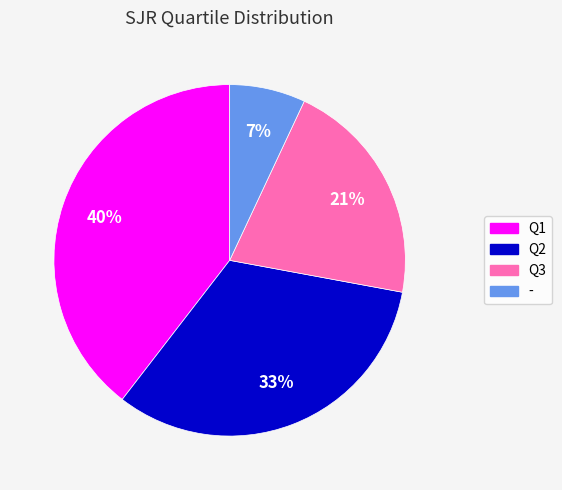

Count the number of slices in the pie.

4